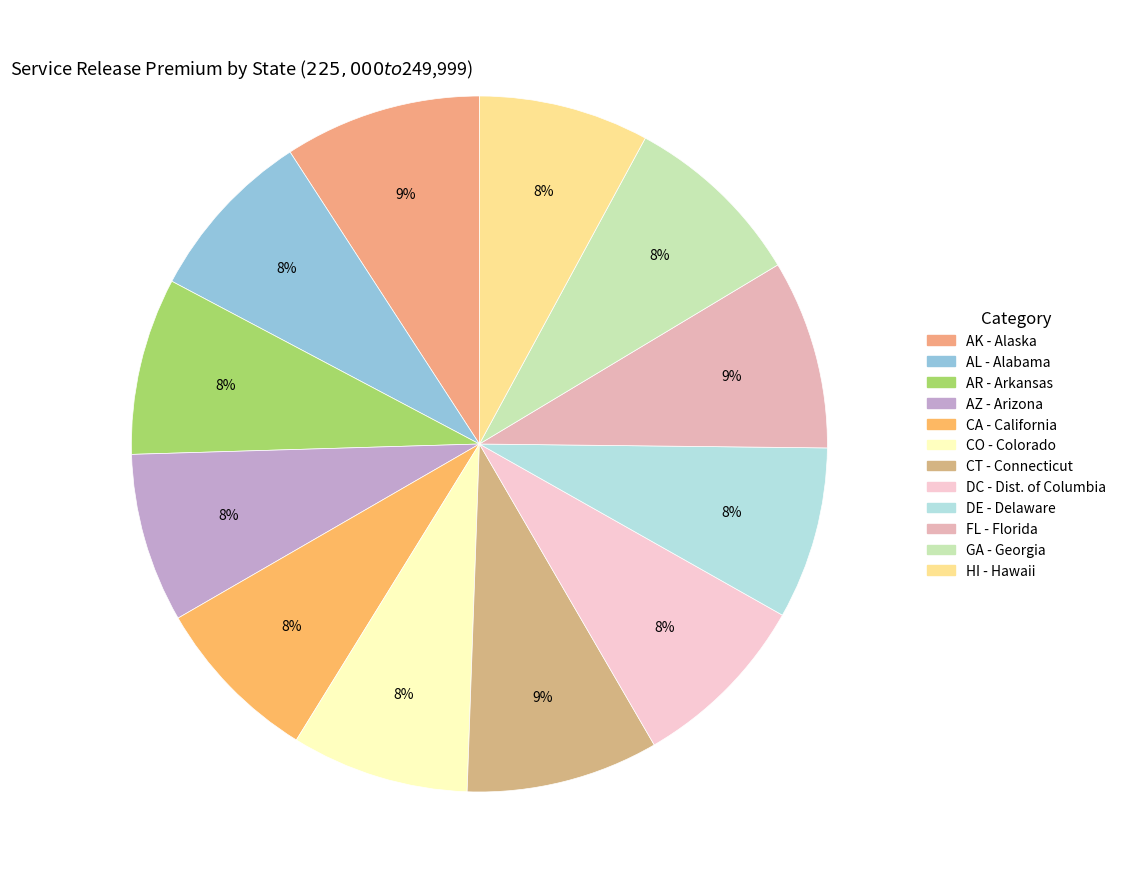

Does any single category account for the majority?

No